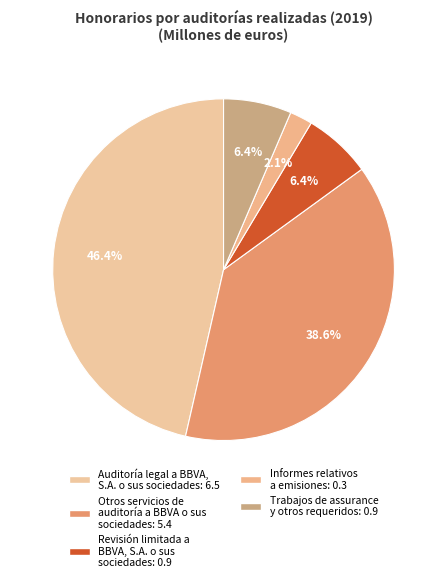

What percentage is the Revisión limitada a BBVA, S.A. o sus sociedades slice, to the nearest percent?

6%